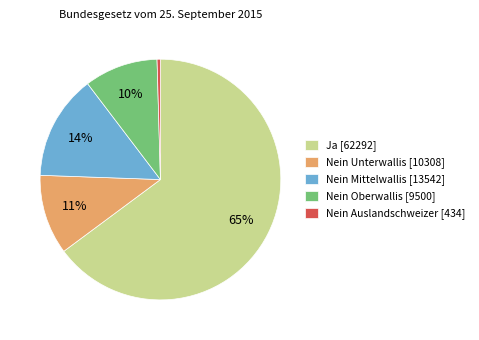

How many slices are in this pie chart?

5